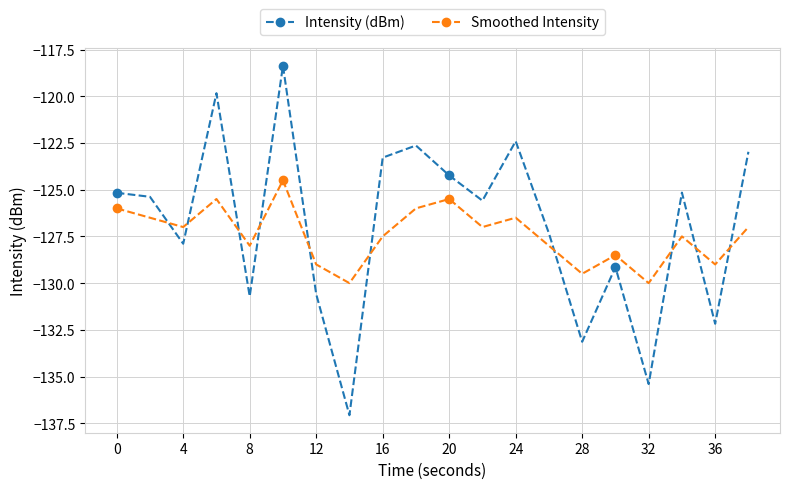

Which series has the largest total across all categories?

Intensity (dBm)